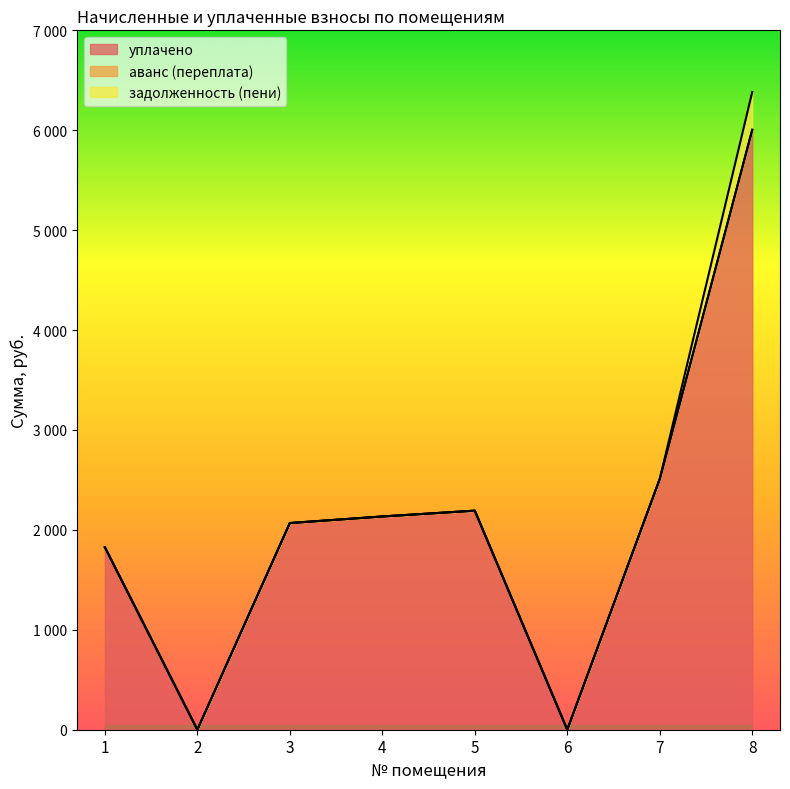

What is the total value across all series at 1?

1826.5